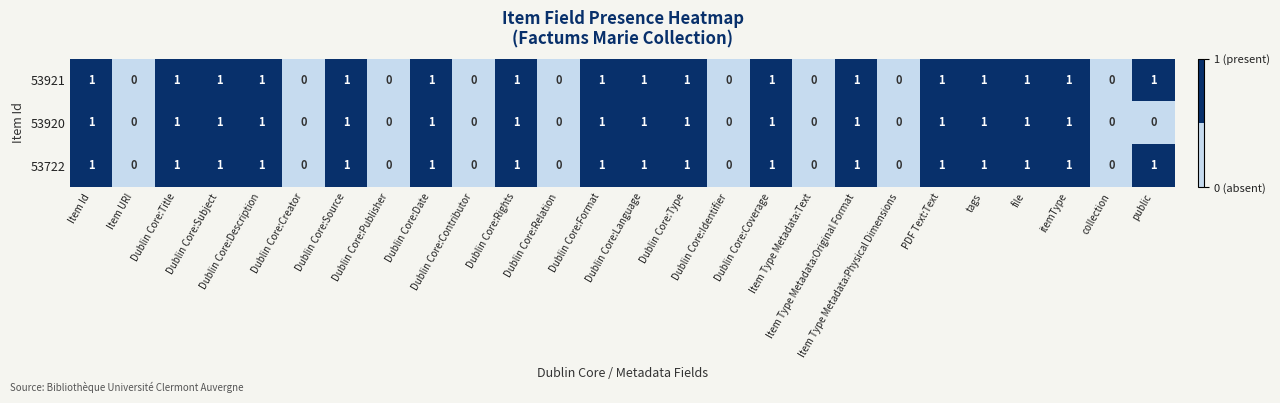

What is the sum of all 53920 values?

16